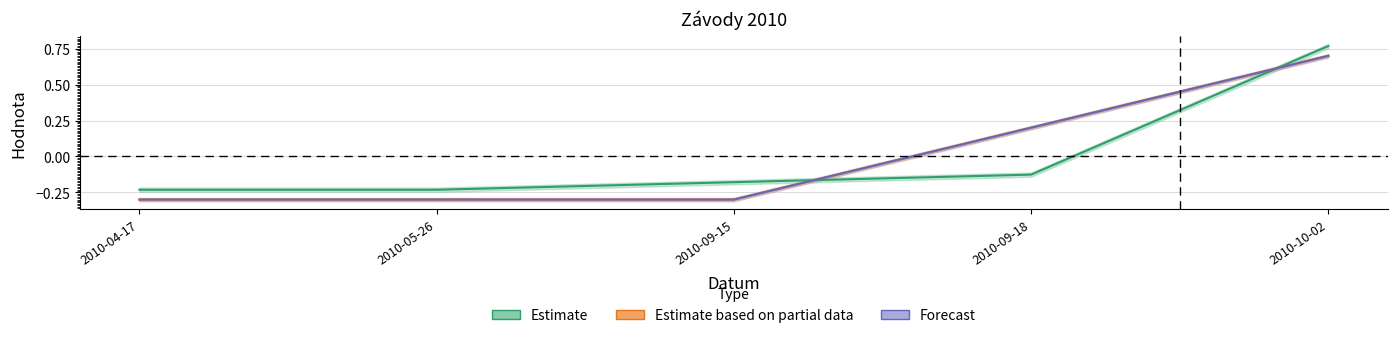

Where does the Koef. series first go above 0?

2010-09-18